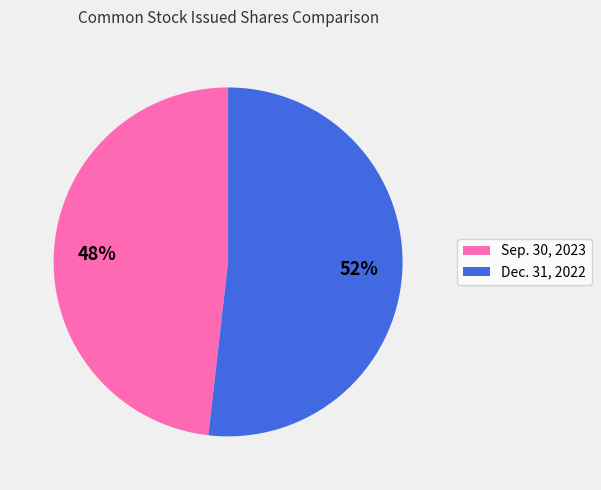

To the nearest percent, what is the average slice percentage?

50%